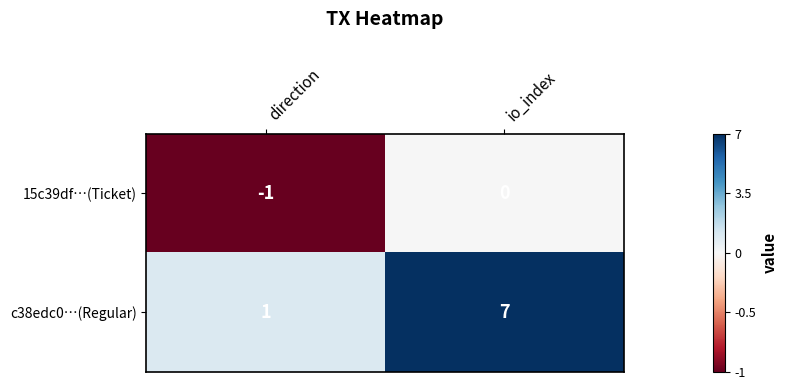

Is it true that 15c39df…(Ticket) equals -1 at direction?

True